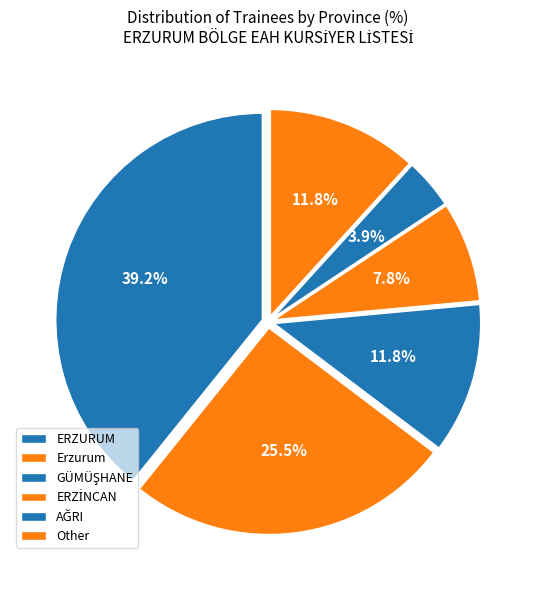

Between AĞRI and ERZİNCAN, which is larger?

ERZİNCAN